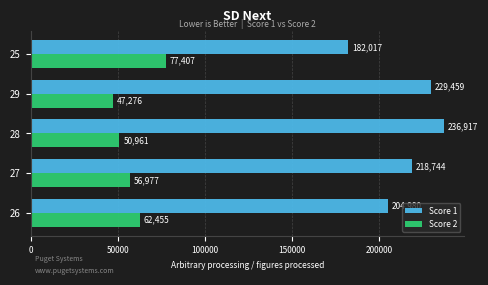

How many series are shown in this chart?

2